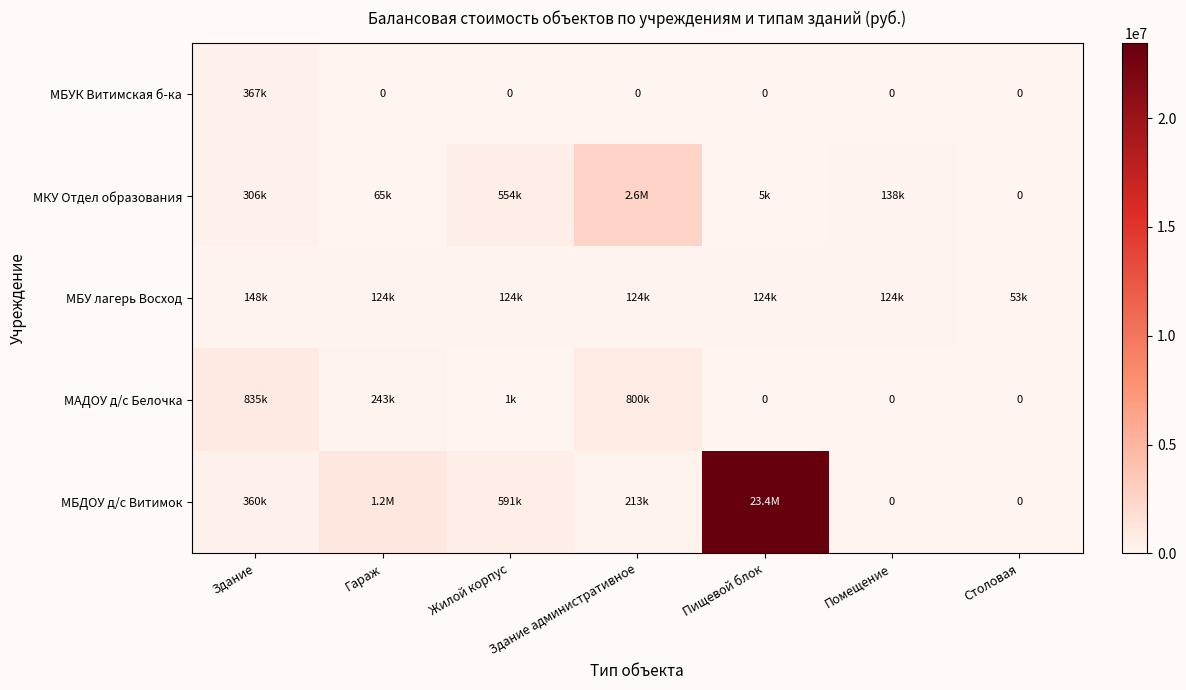

Count the number of categories in the chart.

7